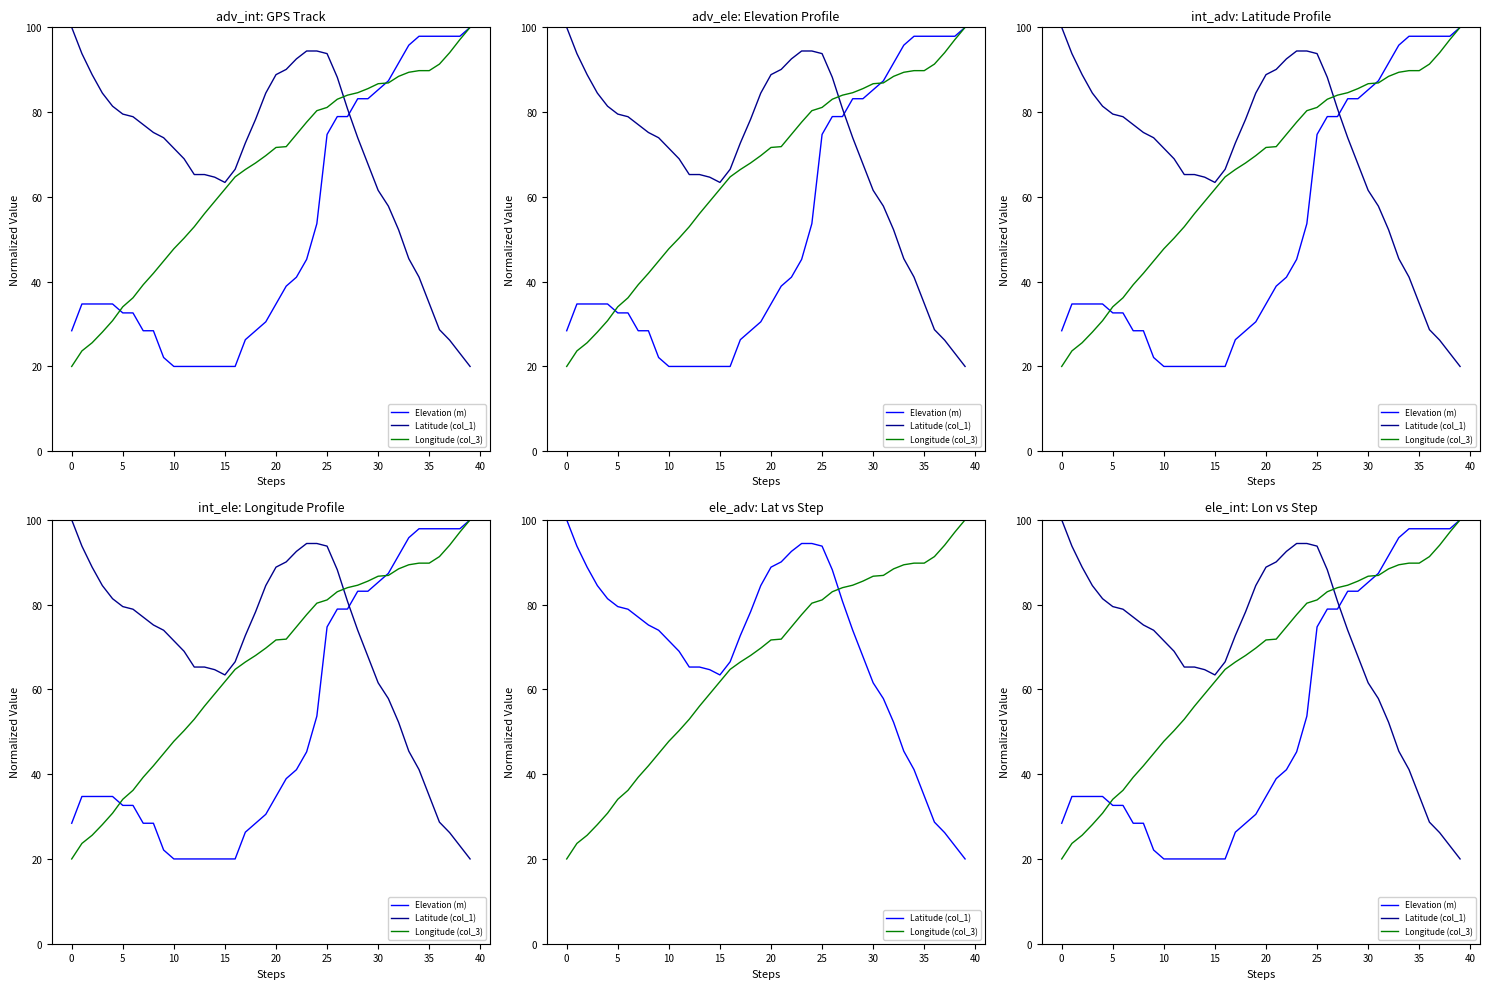

How many categories are shown in the chart?

40